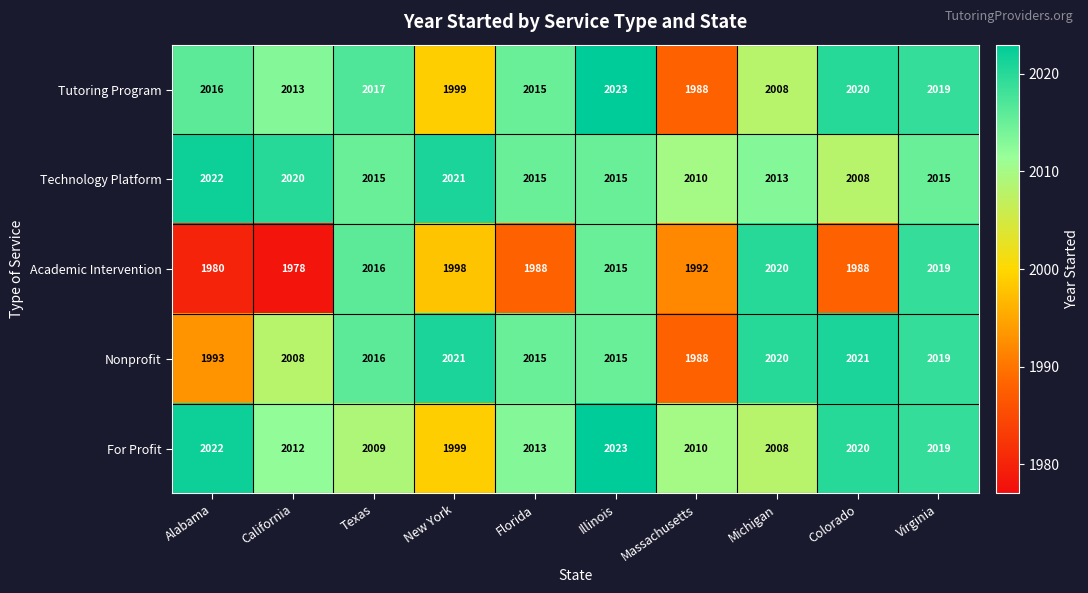

What is the sum of the Tutoring Program values at California and New York?

4012